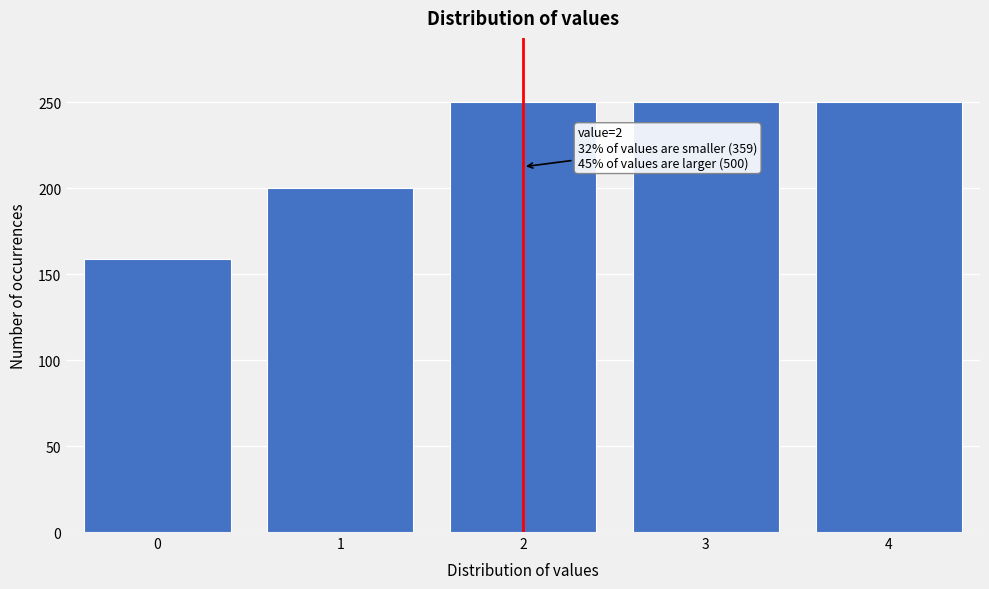

Reading right to left, transcribe all the data shown in this chart.

250	250	250	200	159